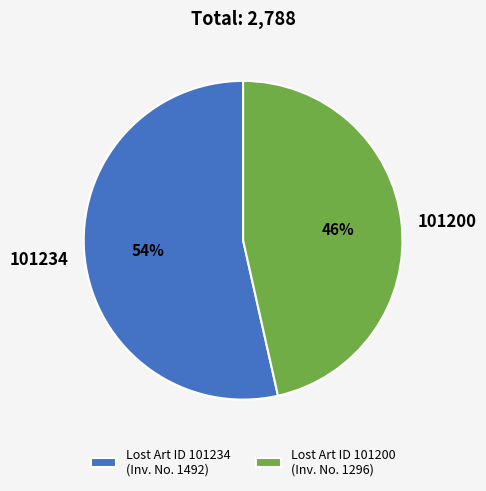

Do 101200 and 101234 together represent more than half of the pie?

Yes